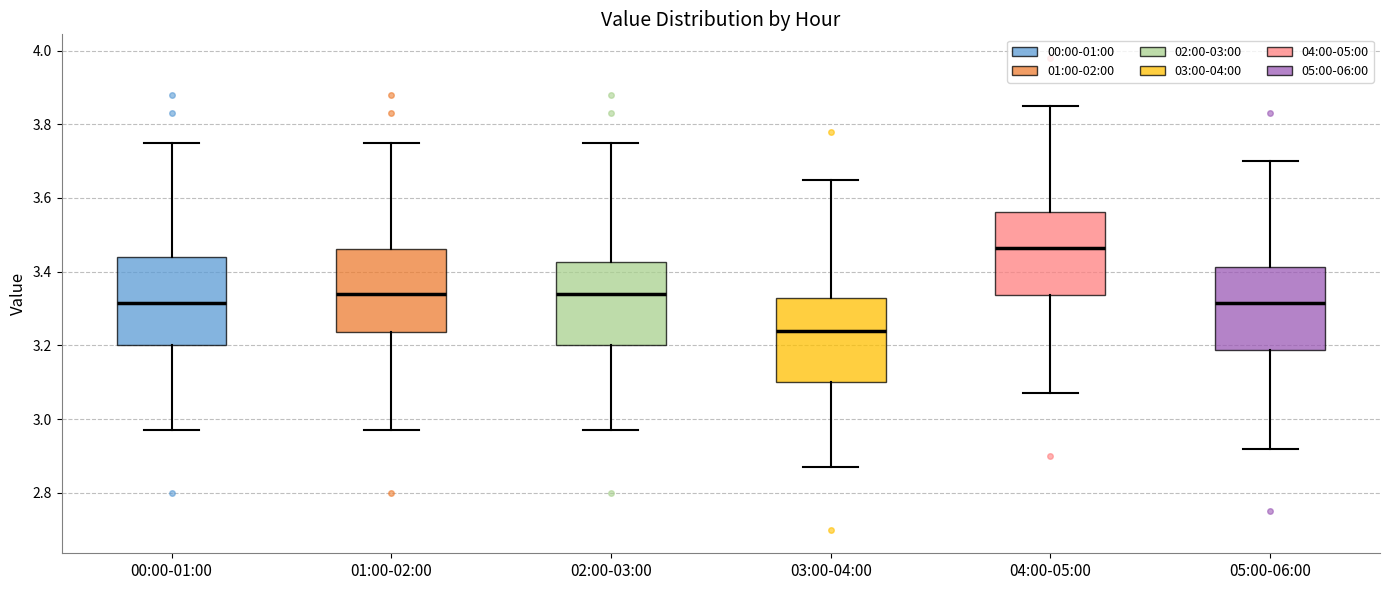

Which box's median line is the highest?

04:00-05:00